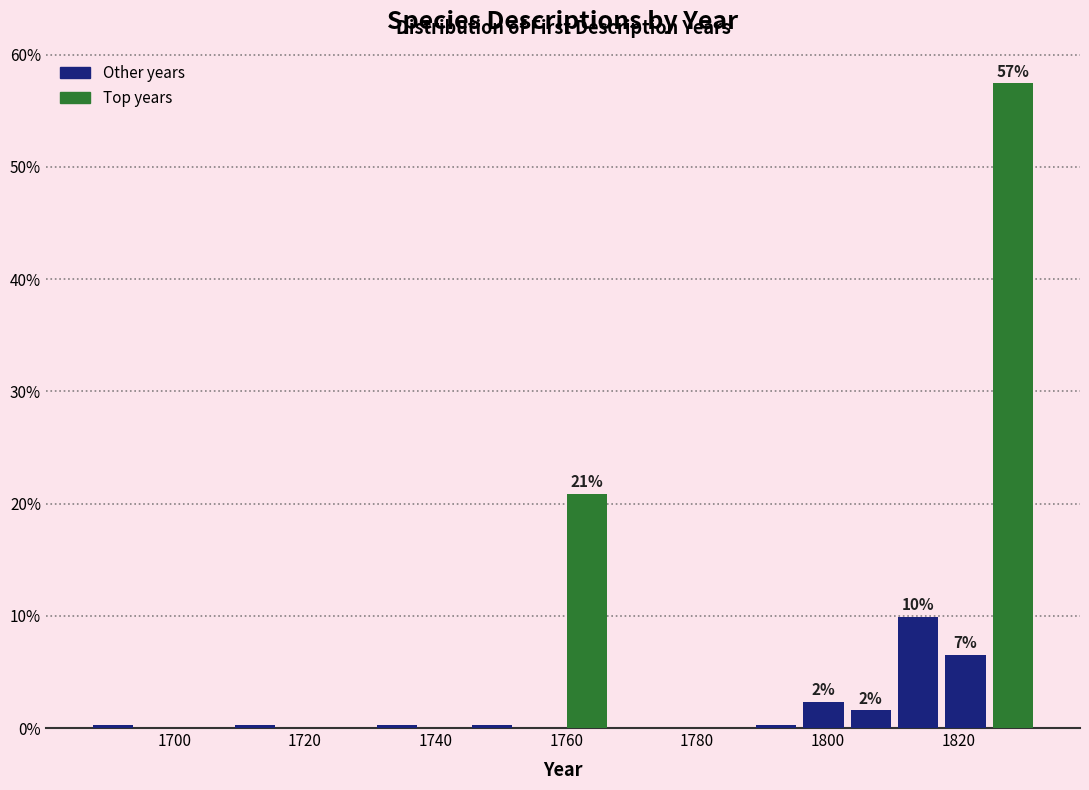

Read against the x-axis, roughly where is the centre of the tallest bar?

1828